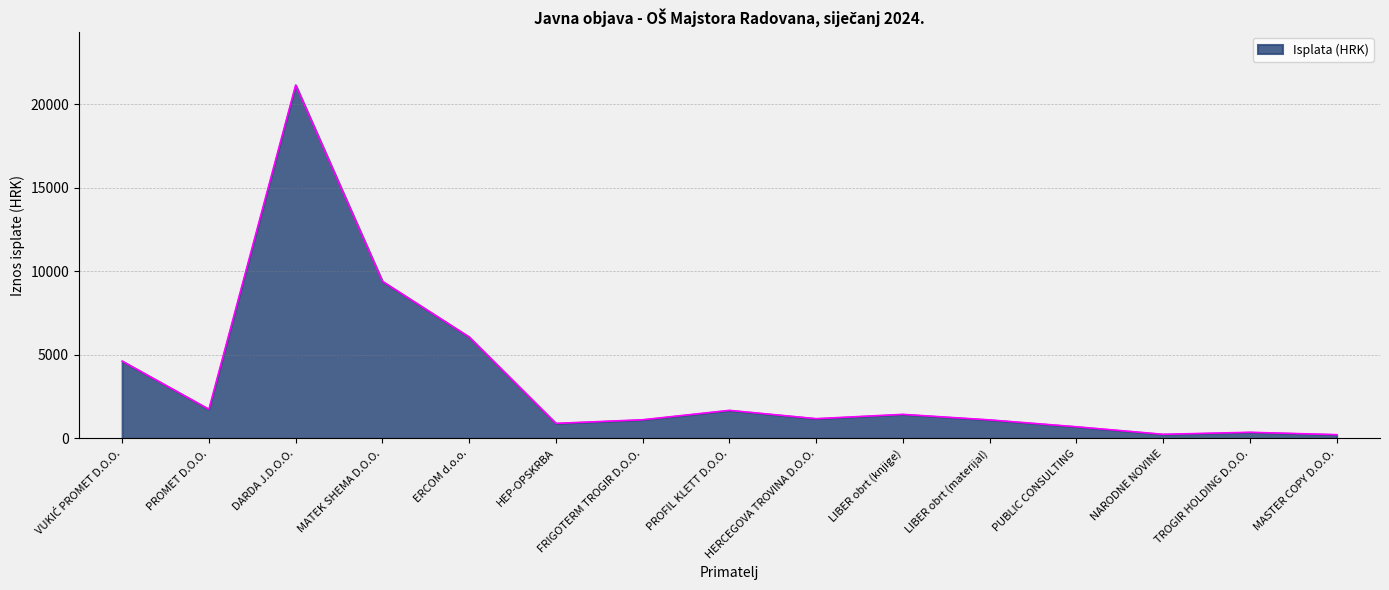

What is the approximate value at HERCEGOVA TROVINA D.O.O.?

1185.0